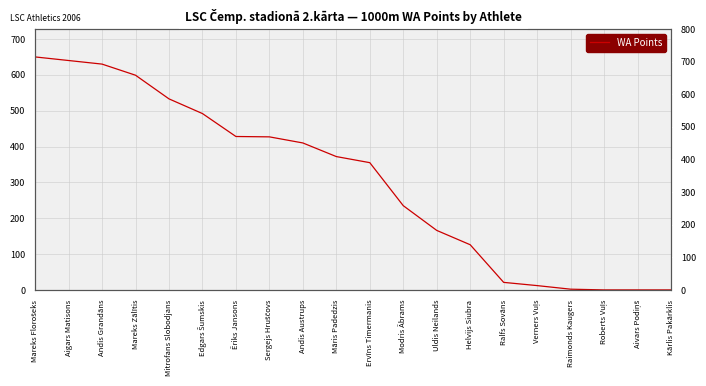

True or false: the data shows 175 at Māris Padedzis.

False